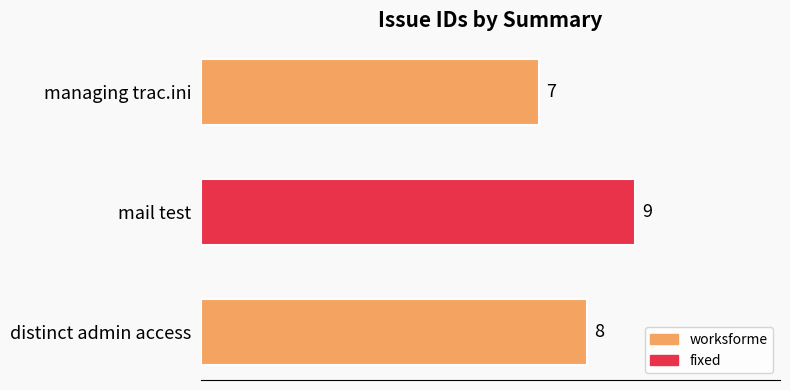

Are the bars horizontal?

Yes